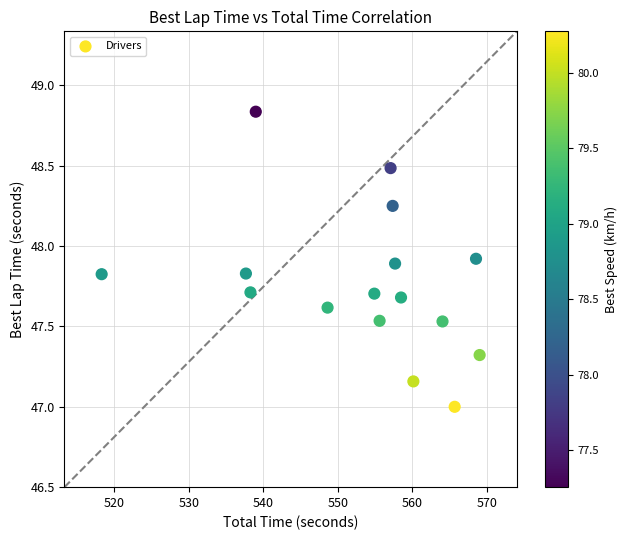

What is the range of Y values (max minus min)?

1.8